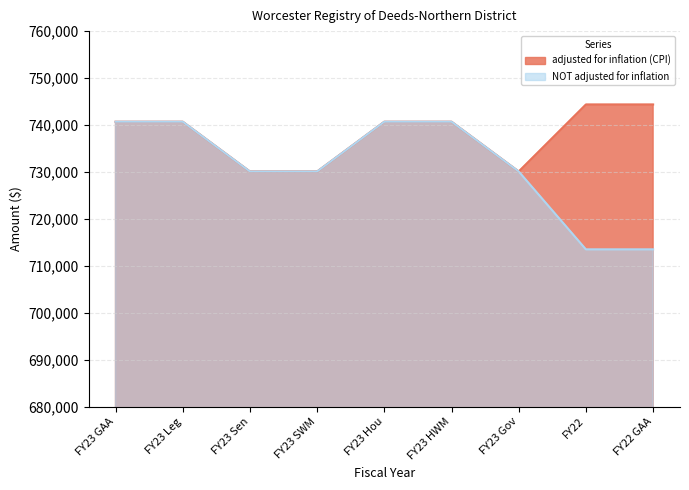

How many distinct data groups are displayed?

2